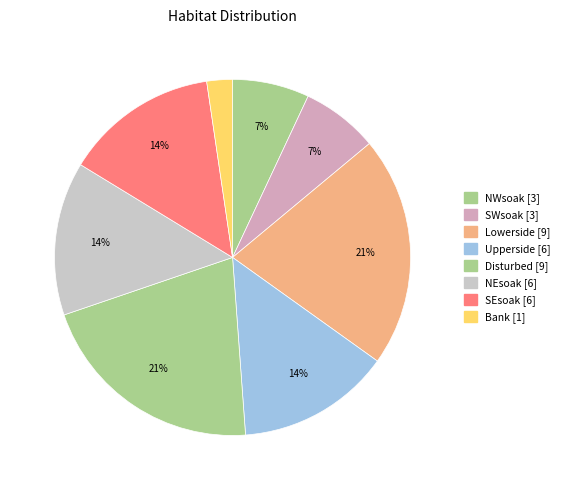

Do NWsoak and NEsoak together represent more than half of the pie?

No